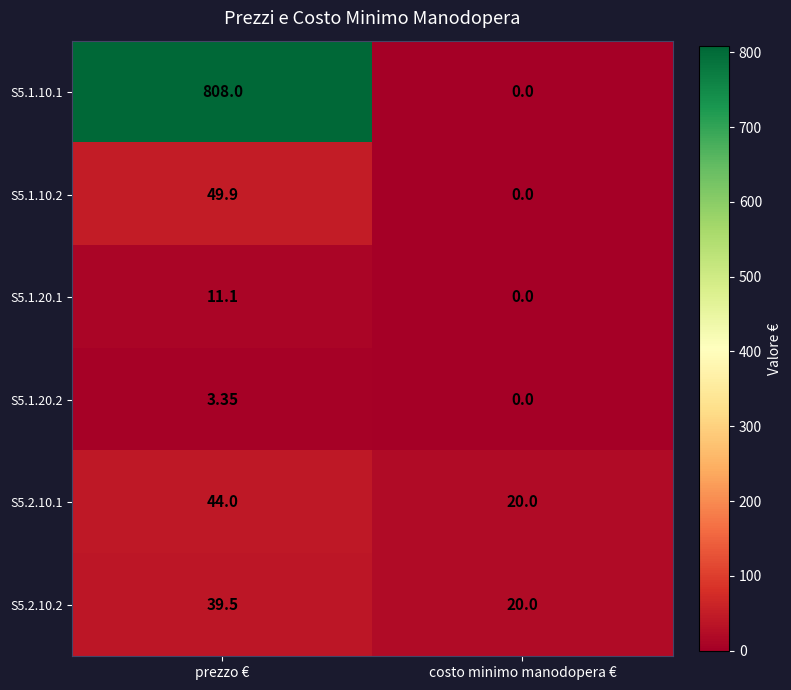

At which category is the sum across all series the highest?

prezzo €